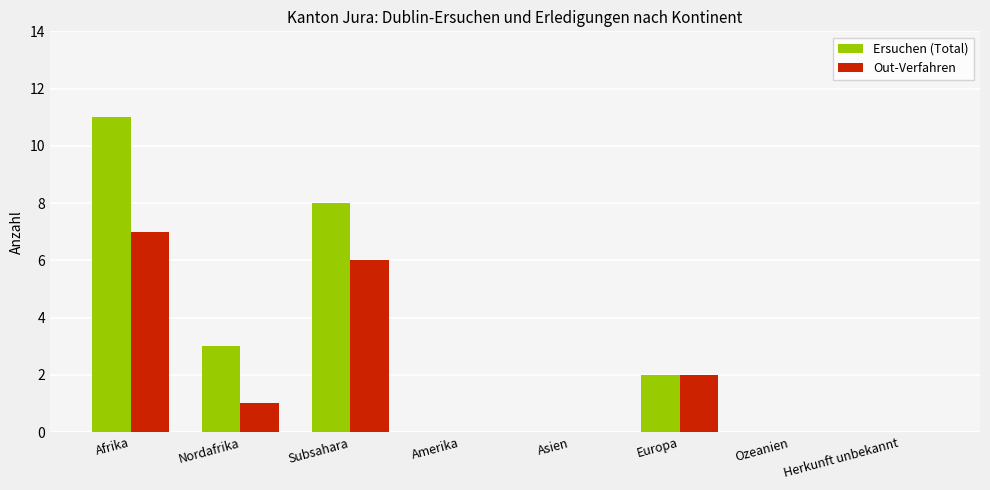

At which category is the sum across all series the highest?

Afrika